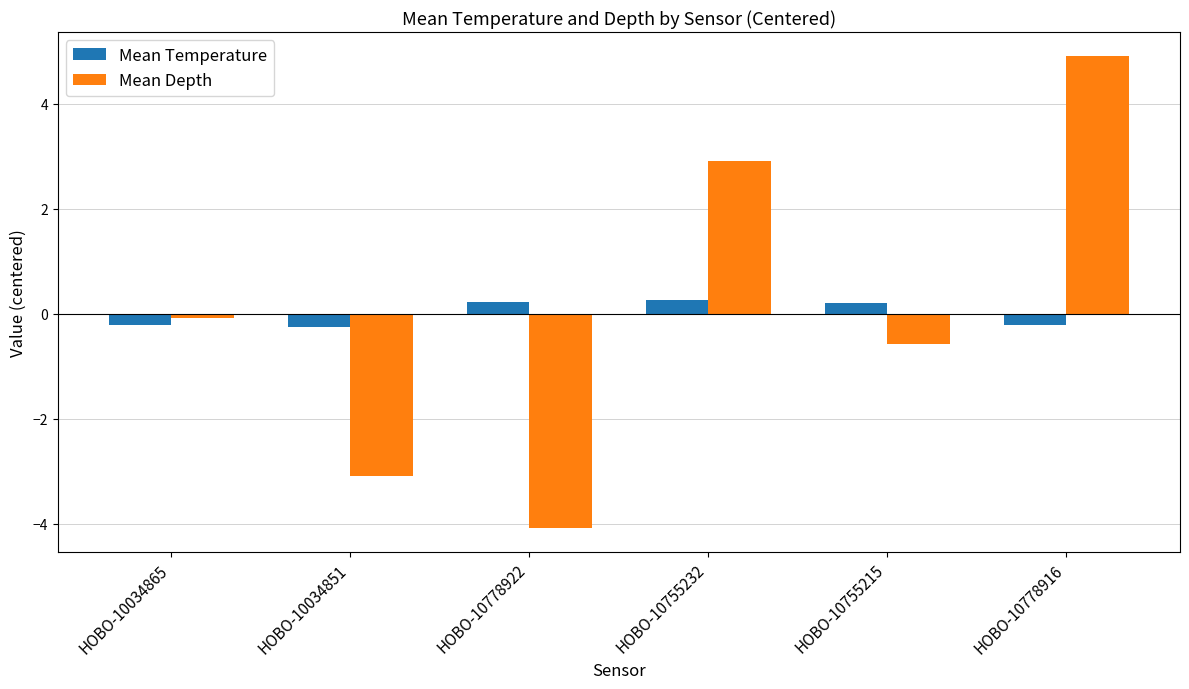

True or false: Mean Depth has a value of 2.9 at HOBO-10755232.

True